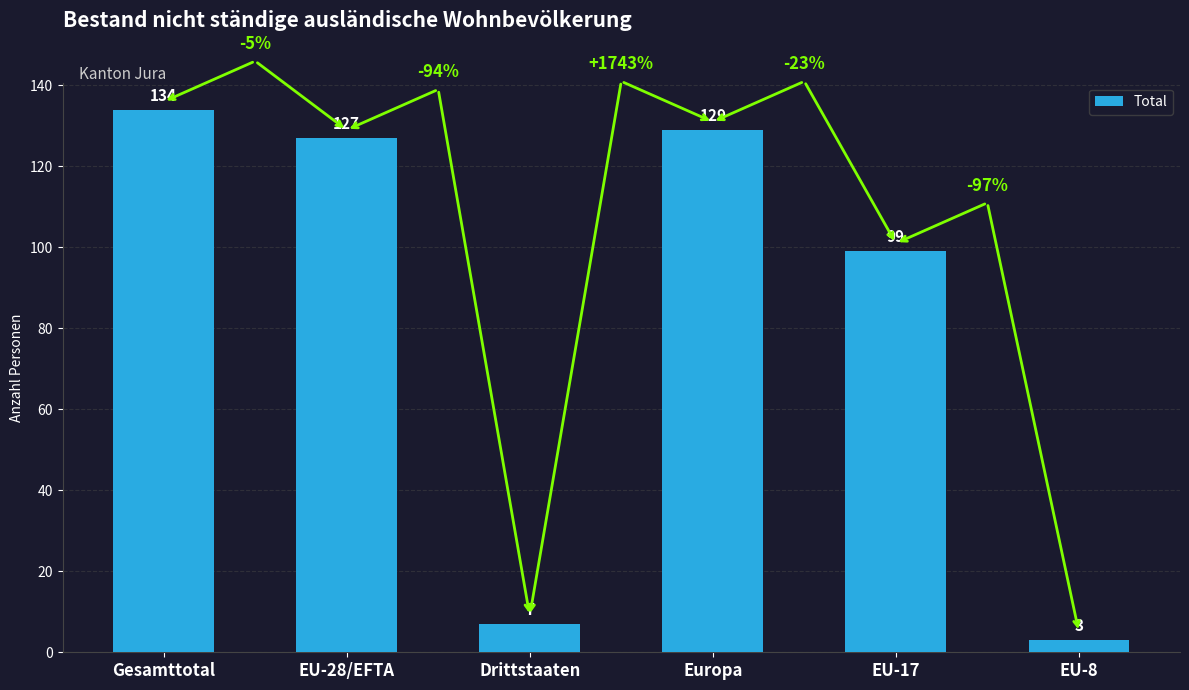

What is the label of the 4th bar from the right?

Drittstaaten